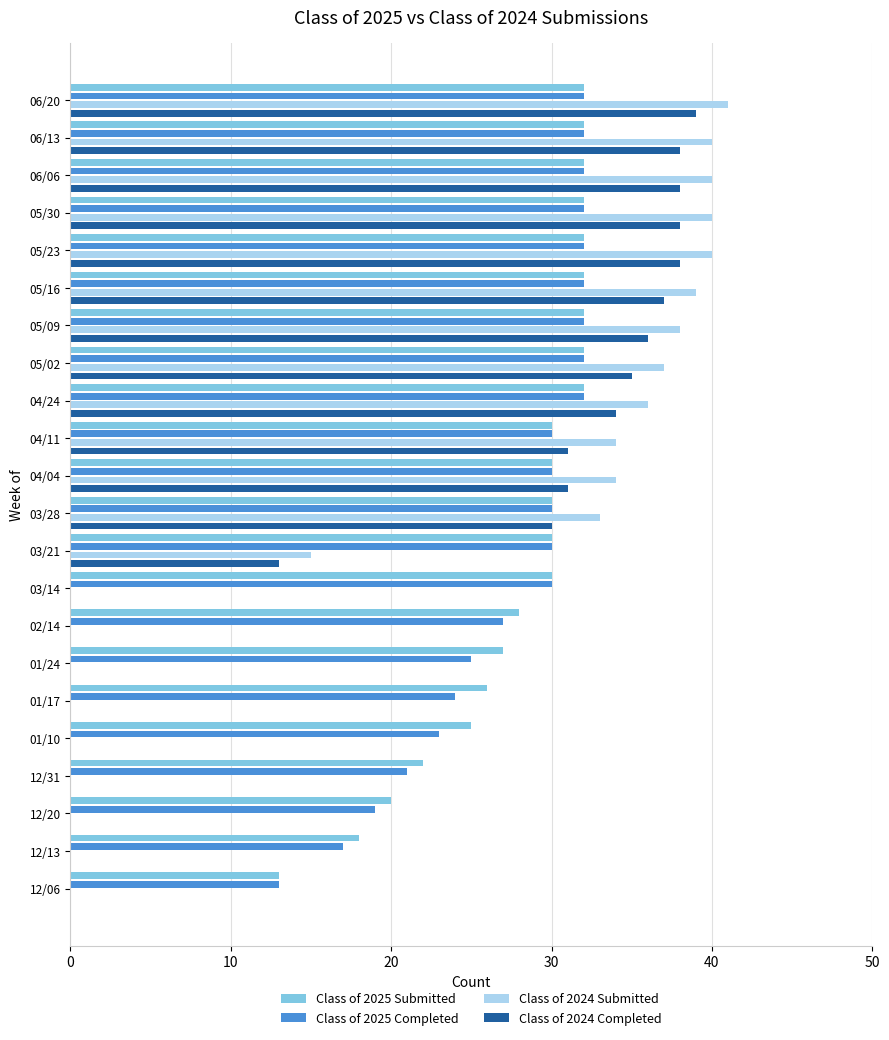

Between 02/14 and 01/10, which series saw the biggest shift?

Class of 2025 Completed